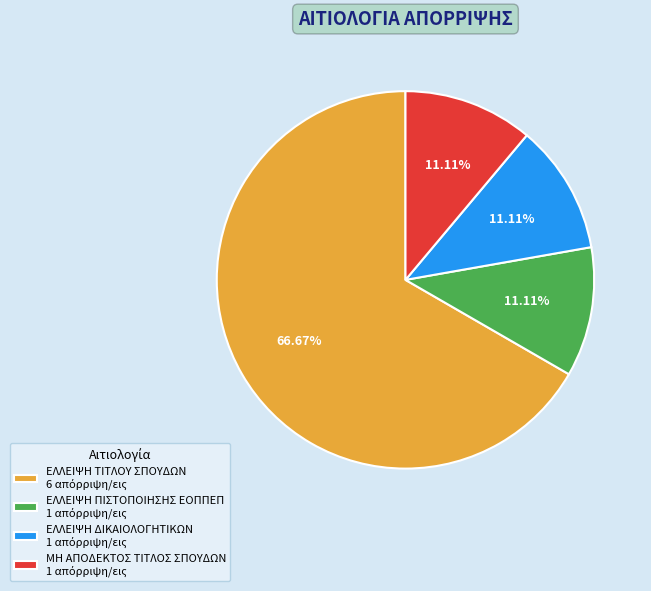

Is ΕΛΛΕΙΨΗ ΤΙΤΛΟΥ ΣΠΟΥΔΩΝ the majority of the pie?

Yes